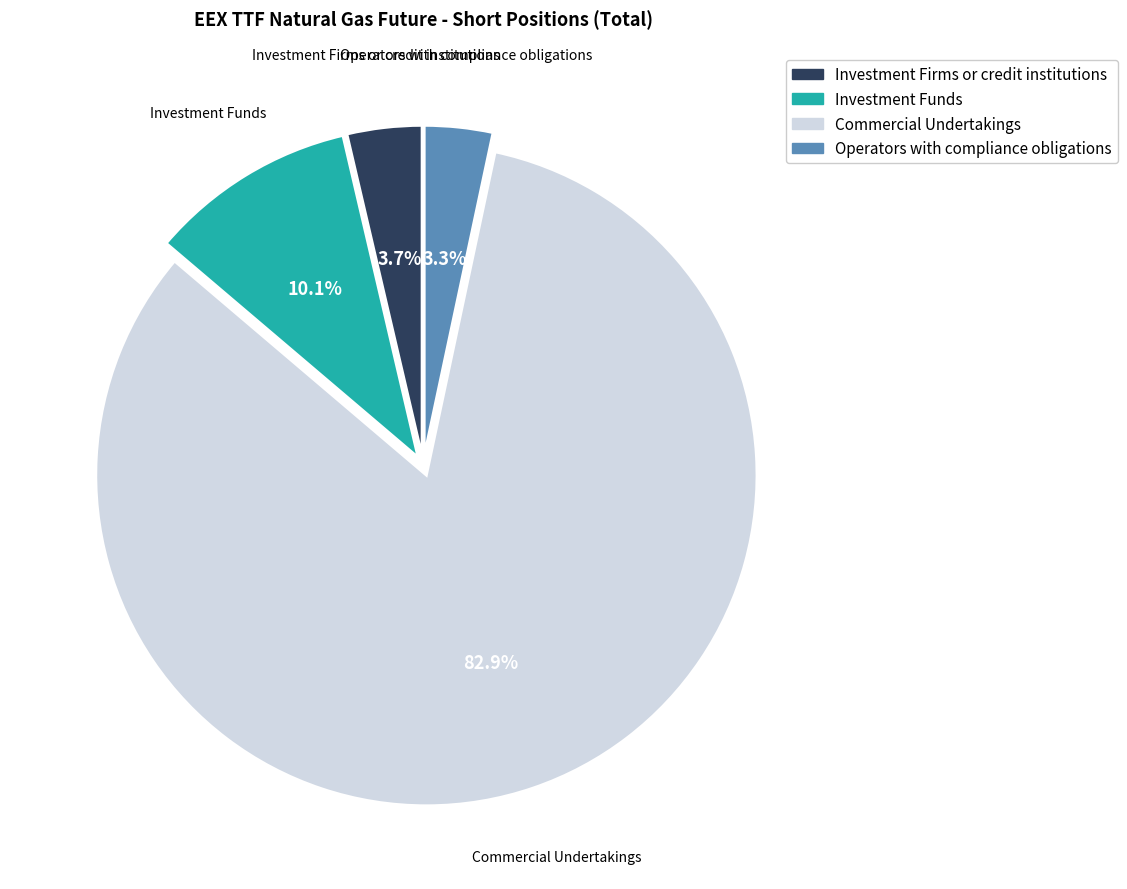

Approximately how many times larger is the value at Commercial Undertakings compared to Investment Funds?

8.2